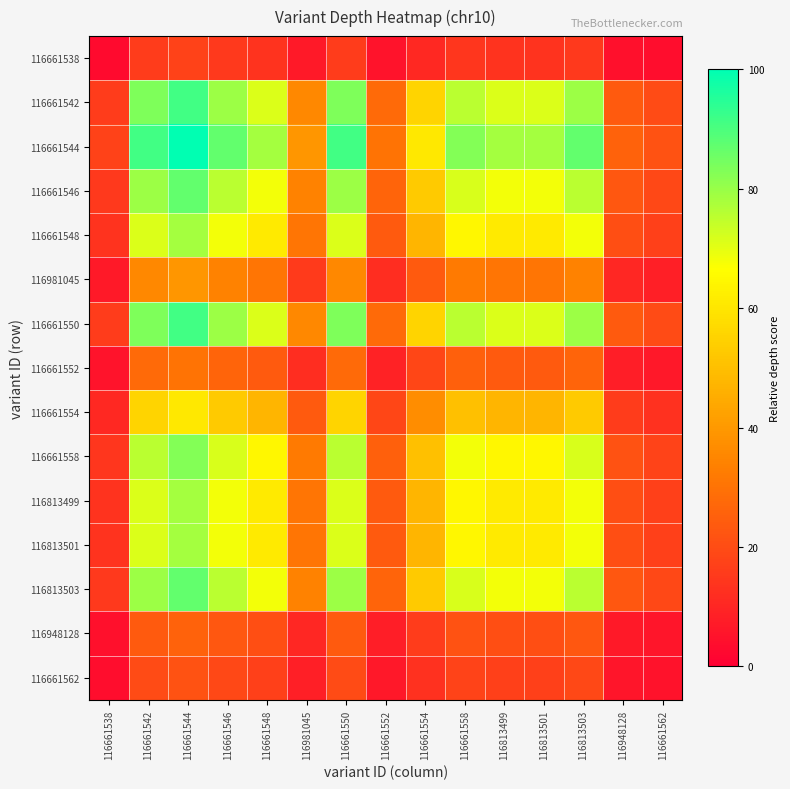

Reading left to right, transcribe all the data shown in this chart.

116661538: 116661538=3.0	116661542=15.9	116661544=17.4	116661546=15.1	116661548=13.6	116981045=6.8	116661550=15.9	116661552=5.3	116661554=10.6	116661558=14.4	116813499=13.6	116813501=13.6	116813503=15.1	116948128=4.5	116661562=3.8
116661542: 116661538=15.9	116661542=83.4	116661544=91.3	116661546=79.4	116661548=71.5	116981045=35.7	116661550=83.4	116661552=27.8	116661554=55.6	116661558=75.4	116813499=71.5	116813501=71.5	116813503=79.4	116948128=23.8	116661562=19.8
116661544: 116661538=17.4	116661542=91.3	116661544=100.0	116661546=87.0	116661548=78.3	116981045=39.1	116661550=91.3	116661552=30.4	116661554=60.9	116661558=82.6	116813499=78.3	116813501=78.3	116813503=87.0	116948128=26.1	116661562=21.7
116661546: 116661538=15.1	116661542=79.4	116661544=87.0	116661546=75.6	116661548=68.1	116981045=34.0	116661550=79.4	116661552=26.5	116661554=52.9	116661558=71.8	116813499=68.1	116813501=68.1	116813503=75.6	116948128=22.7	116661562=18.9
116661548: 116661538=13.6	116661542=71.5	116661544=78.3	116661546=68.1	116661548=61.2	116981045=30.6	116661550=71.5	116661552=23.8	116661554=47.6	116661558=64.7	116813499=61.2	116813501=61.2	116813503=68.1	116948128=20.4	116661562=17.0
116981045: 116661538=6.8	116661542=35.7	116661544=39.1	116661546=34.0	116661548=30.6	116981045=15.3	116661550=35.7	116661552=11.9	116661554=23.8	116661558=32.3	116813499=30.6	116813501=30.6	116813503=34.0	116948128=10.2	116661562=8.5
116661550: 116661538=15.9	116661542=83.4	116661544=91.3	116661546=79.4	116661548=71.5	116981045=35.7	116661550=83.4	116661552=27.8	116661554=55.6	116661558=75.4	116813499=71.5	116813501=71.5	116813503=79.4	116948128=23.8	116661562=19.8
116661552: 116661538=5.3	116661542=27.8	116661544=30.4	116661546=26.5	116661548=23.8	116981045=11.9	116661550=27.8	116661552=9.3	116661554=18.5	116661558=25.1	116813499=23.8	116813501=23.8	116813503=26.5	116948128=7.9	116661562=6.6
116661554: 116661538=10.6	116661542=55.6	116661544=60.9	116661546=52.9	116661548=47.6	116981045=23.8	116661550=55.6	116661552=18.5	116661554=37.1	116661558=50.3	116813499=47.6	116813501=47.6	116813503=52.9	116948128=15.9	116661562=13.2
116661558: 116661538=14.4	116661542=75.4	116661544=82.6	116661546=71.8	116661548=64.7	116981045=32.3	116661550=75.4	116661552=25.1	116661554=50.3	116661558=68.2	116813499=64.7	116813501=64.7	116813503=71.8	116948128=21.6	116661562=18.0
116813499: 116661538=13.6	116661542=71.5	116661544=78.3	116661546=68.1	116661548=61.2	116981045=30.6	116661550=71.5	116661552=23.8	116661554=47.6	116661558=64.7	116813499=61.2	116813501=61.2	116813503=68.1	116948128=20.4	116661562=17.0
116813501: 116661538=13.6	116661542=71.5	116661544=78.3	116661546=68.1	116661548=61.2	116981045=30.6	116661550=71.5	116661552=23.8	116661554=47.6	116661558=64.7	116813499=61.2	116813501=61.2	116813503=68.1	116948128=20.4	116661562=17.0
116813503: 116661538=15.1	116661542=79.4	116661544=87.0	116661546=75.6	116661548=68.1	116981045=34.0	116661550=79.4	116661552=26.5	116661554=52.9	116661558=71.8	116813499=68.1	116813501=68.1	116813503=75.6	116948128=22.7	116661562=18.9
116948128: 116661538=4.5	116661542=23.8	116661544=26.1	116661546=22.7	116661548=20.4	116981045=10.2	116661550=23.8	116661552=7.9	116661554=15.9	116661558=21.6	116813499=20.4	116813501=20.4	116813503=22.7	116948128=6.8	116661562=5.7
116661562: 116661538=3.8	116661542=19.8	116661544=21.7	116661546=18.9	116661548=17.0	116981045=8.5	116661550=19.8	116661552=6.6	116661554=13.2	116661558=18.0	116813499=17.0	116813501=17.0	116813503=18.9	116948128=5.7	116661562=4.7